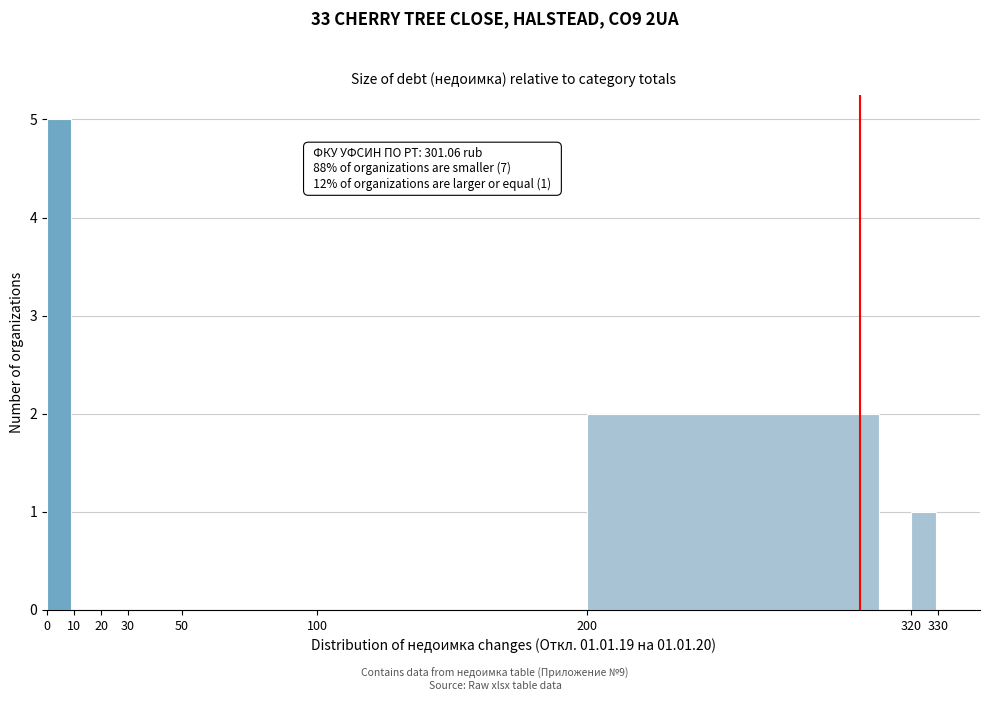

Which range on the x-axis has the tallest bar?

0 to 10